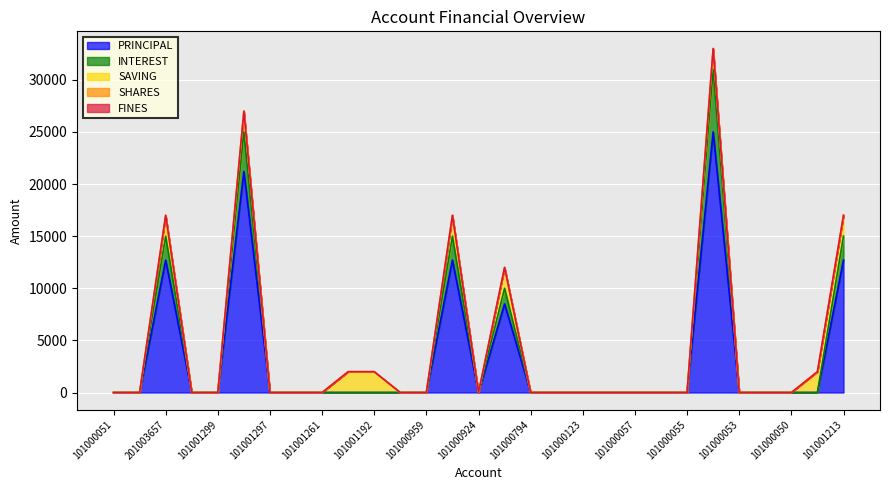

At which label is FINES closest to 0?

101000051